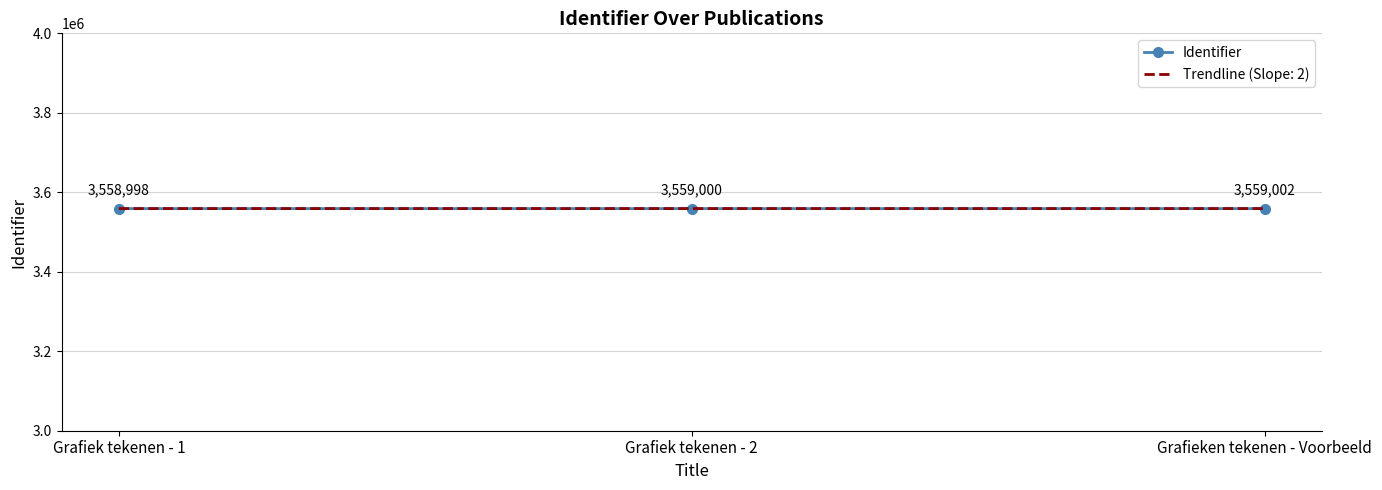

Rank the categories by Identifier value from lowest to highest.

Grafiek tekenen - 1, Grafiek tekenen - 2, Grafieken tekenen - Voorbeeld